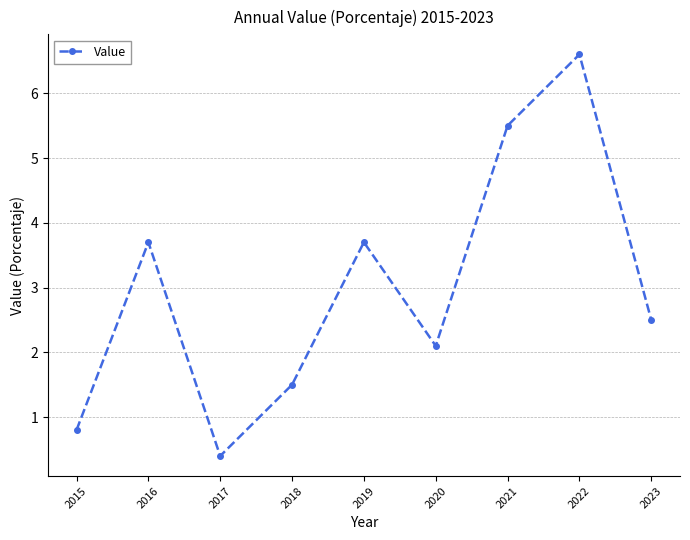

How many data points are less than 2?

3